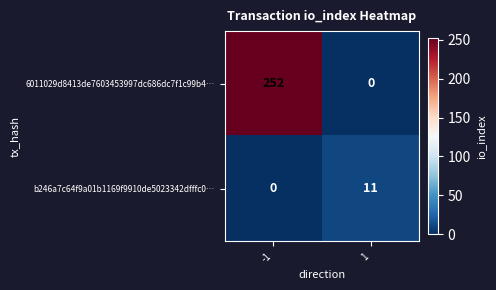

Reading left to right, transcribe all the data shown in this chart.

6011029d8413de7603453997dc686dc7f1c99b4…: 252	0
b246a7c64f9a01b1169f9910de5023342dfffc0…: 0	11